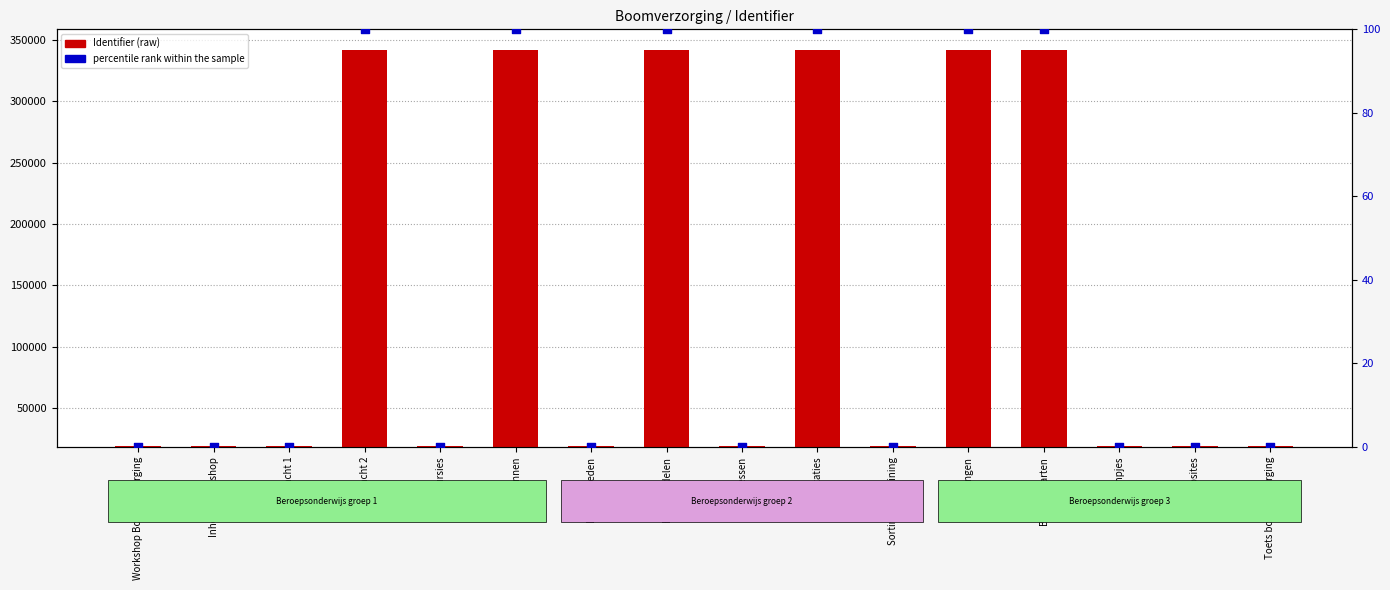

Which series reaches the maximum Y coordinate?

Identifier